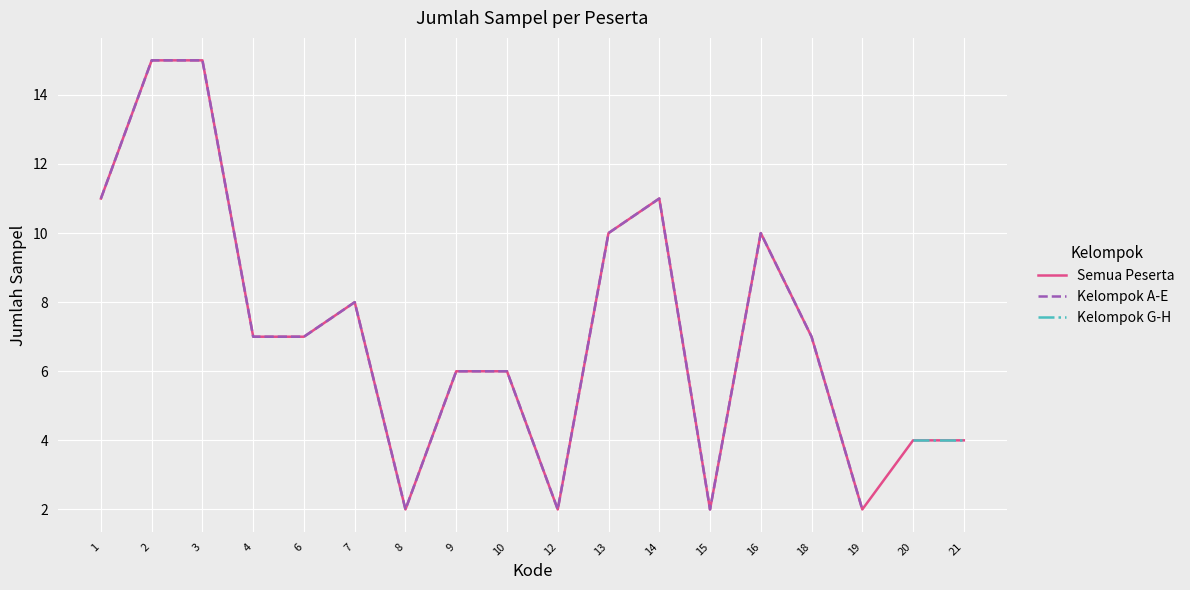

Between 7 and 20, which series saw the biggest shift?

Semua Peserta